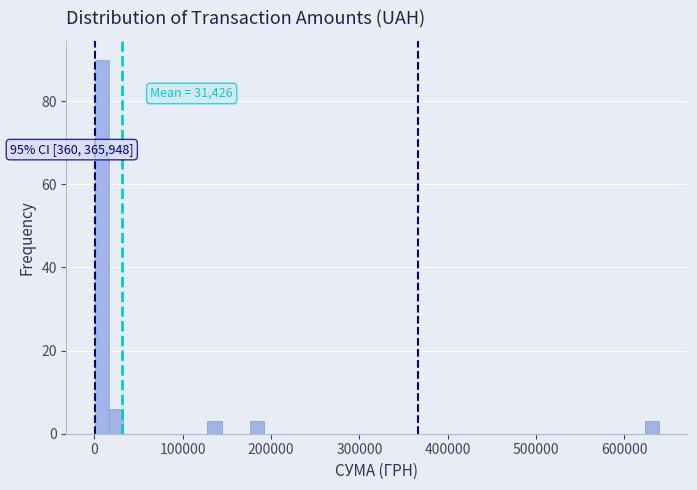

Around what value on the x-axis is the tallest bar? Give the approximate position of its centre, as read against the axis.

10000